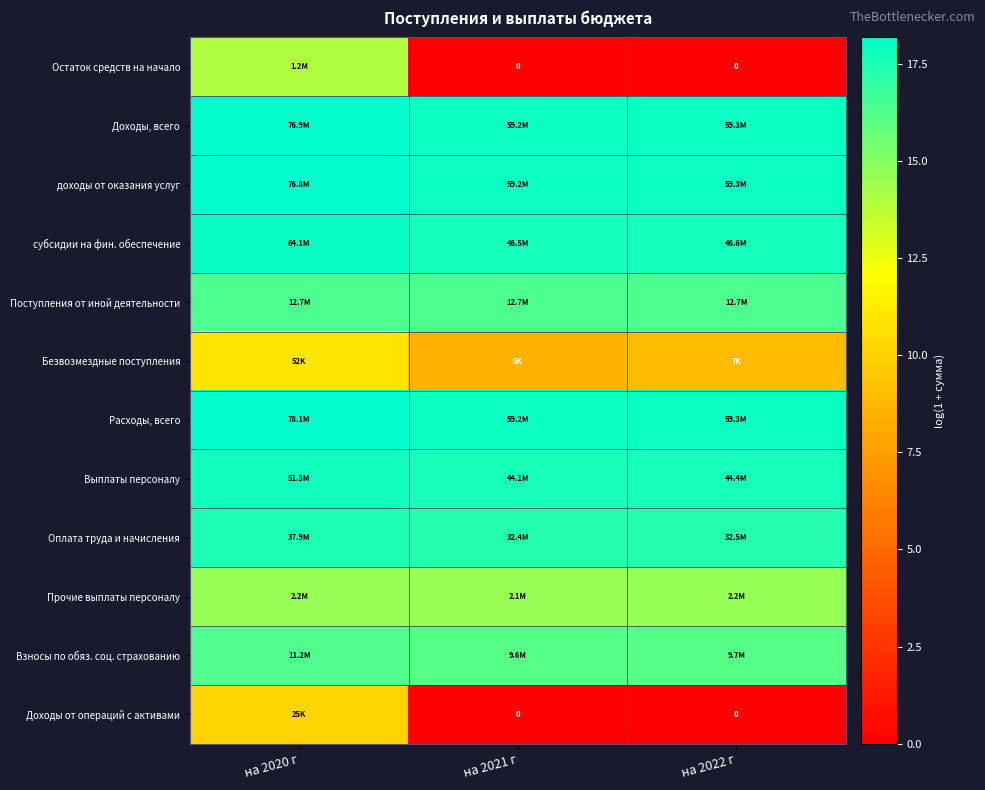

The value of Доходы от операций с активами at на 2022 г is 0.0. True or false?

True